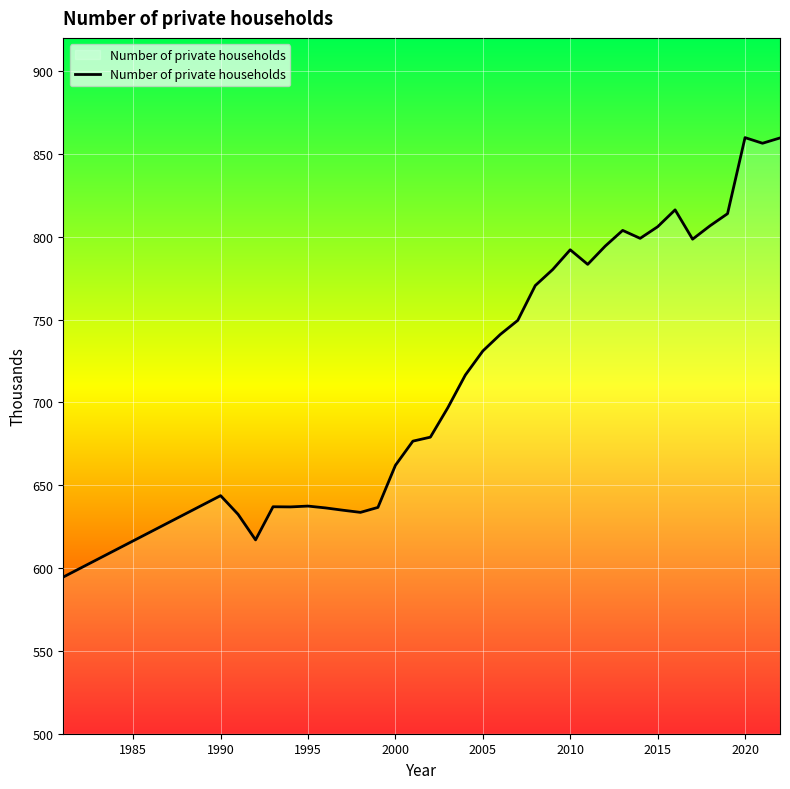

What is the greatest value displayed?

859.8